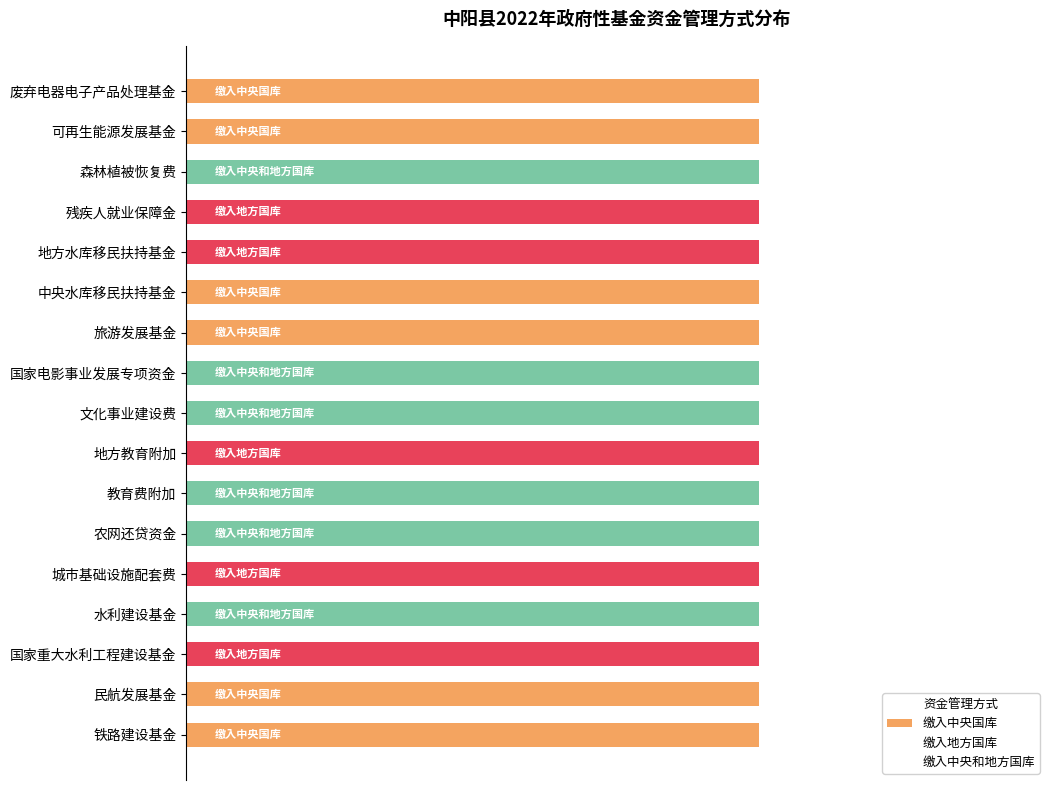

The 缴入地方国库 series shows 0 at 可再生能源发展基金. True or false?

True